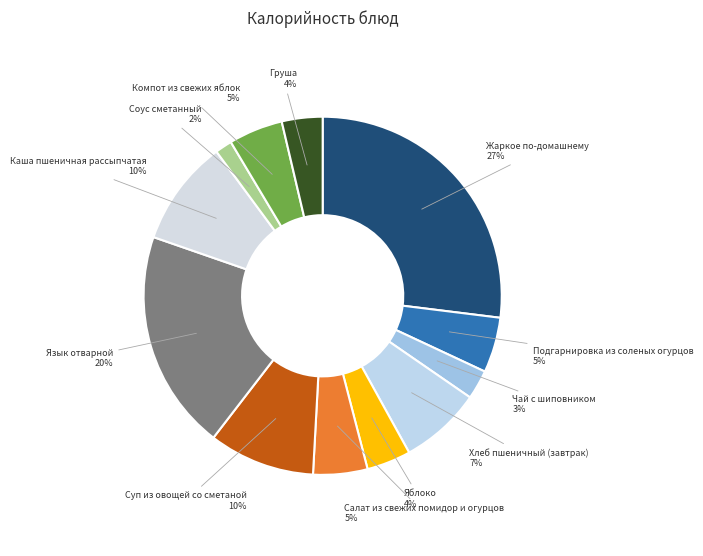

Rank the categories by value from lowest to highest.

Соус сметанный, Чай с шиповником, Груша, Яблоко, Компот из свежих яблок, Салат из свежих помидор и огурцов, Подгарнировка из соленых огурцов, Хлеб пшеничный (завтрак), Каша пшеничная рассыпчатая, Суп из овощей со сметаной, Язык отварной, Жаркое по-домашнему